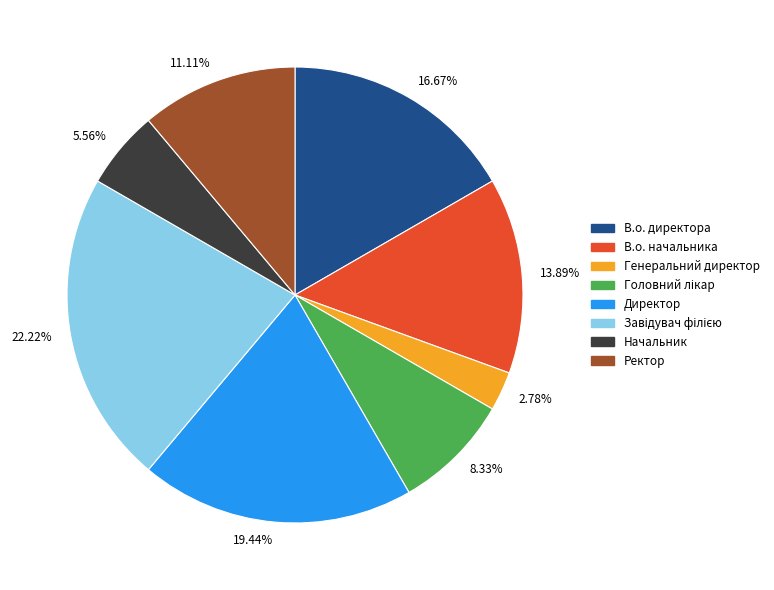

Which has a higher value, В.о. начальника or Генеральний директор?

В.о. начальника